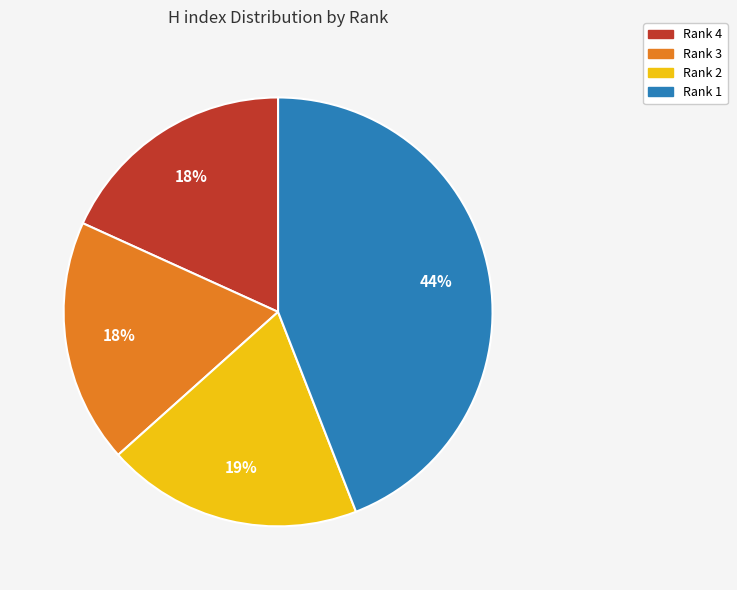

The Rank 2 slice represents 33% of the pie. True or false?

False